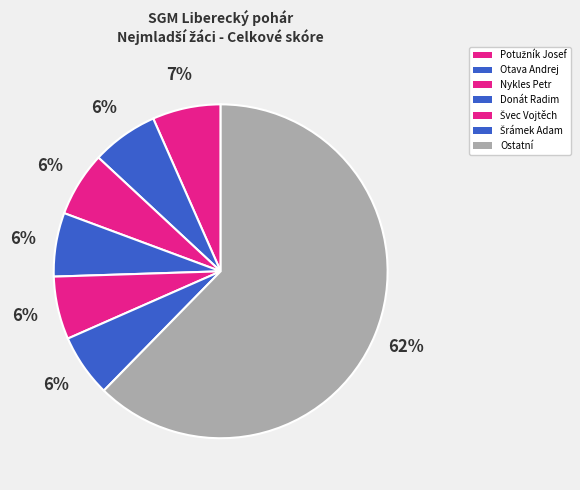

Count the number of slices in the pie.

7